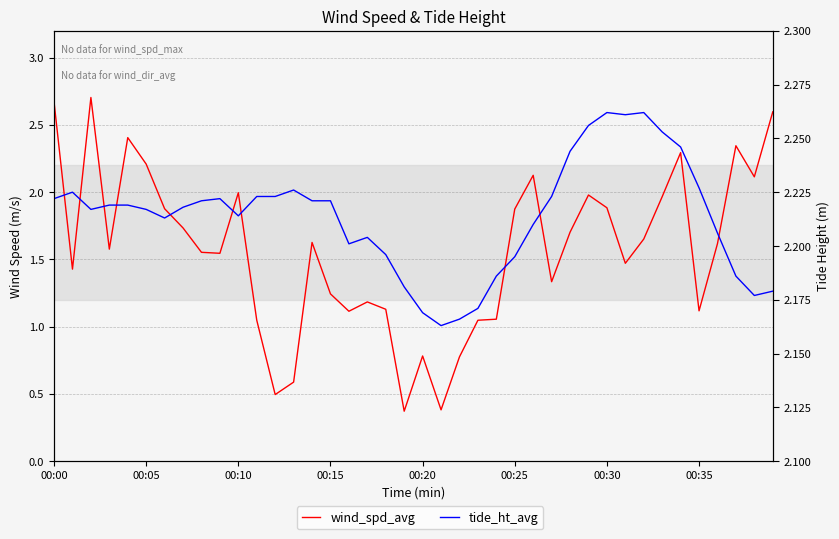

What is the difference between the maximum and minimum values in the wind_spd_avg series?

2.3